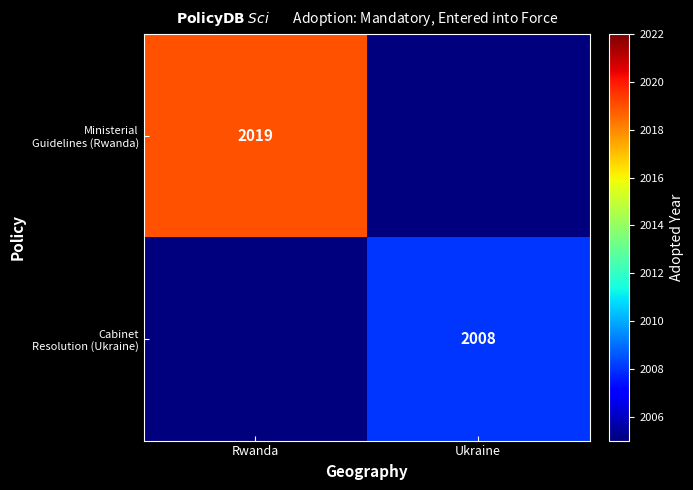

How many Ministerial Guidelines (Rwanda) values are between 0 and 2019?

2